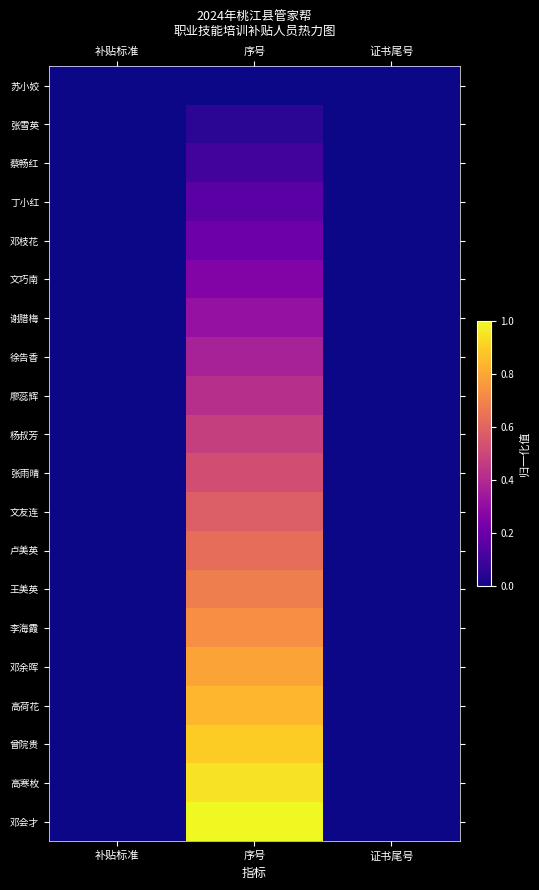

Which has a higher value, 补贴标准 or 序号?

补贴标准